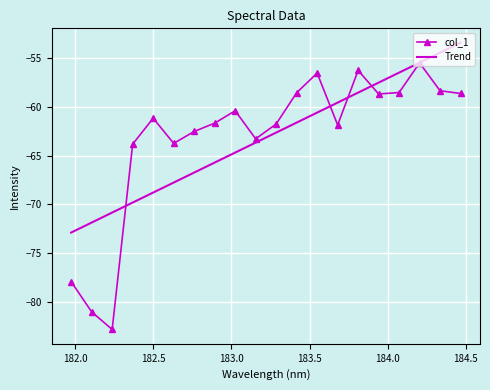

How many interior local valleys (lower than both neighbors) does the data have?

5